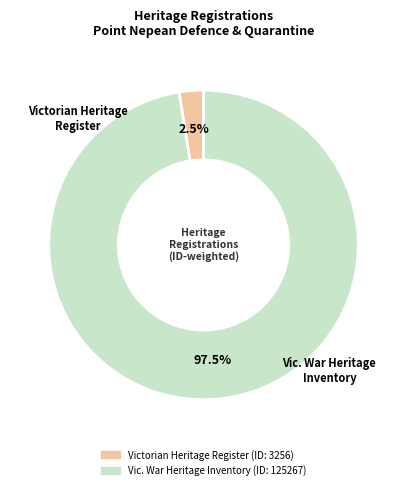

Does any single category account for the majority?

Yes